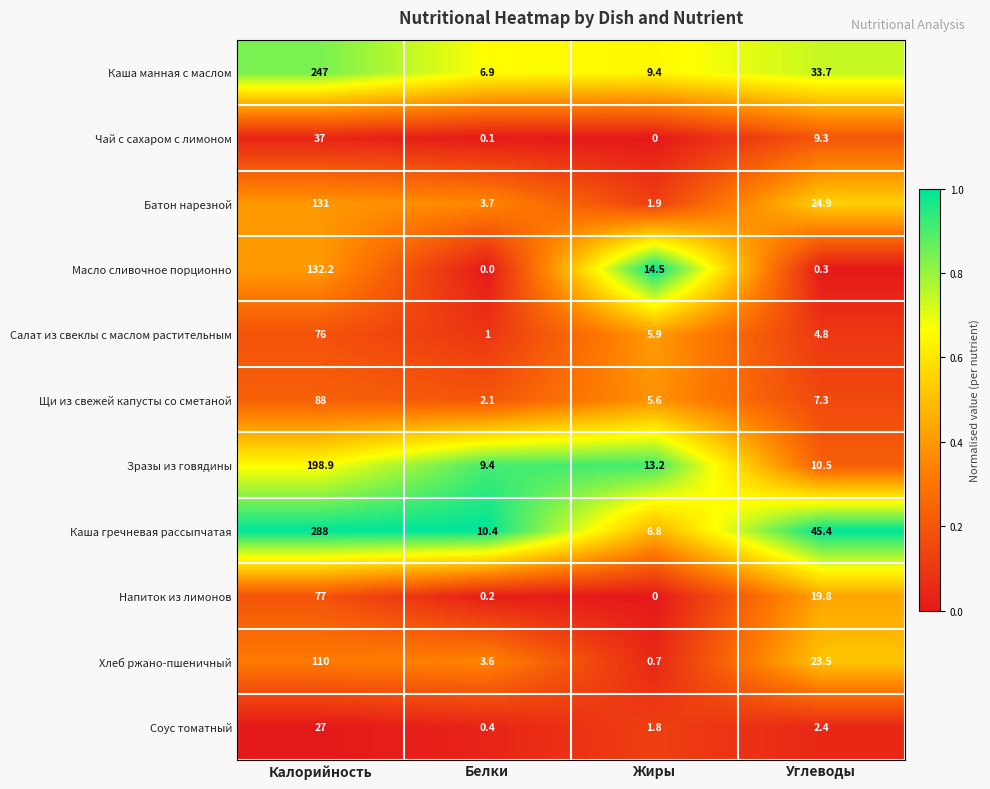

Where is Напиток из лимонов nearest to the value 38?

Углеводы